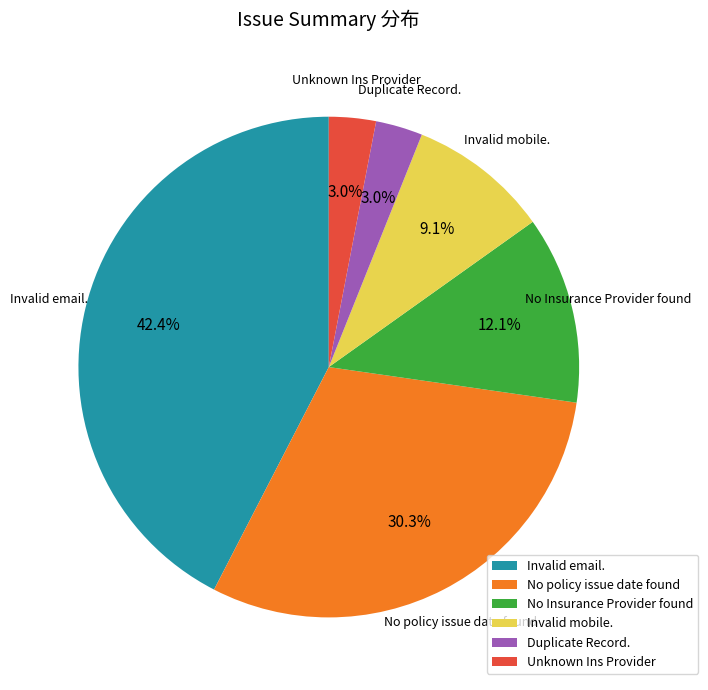

Does Invalid email. represent more than half of the total?

No